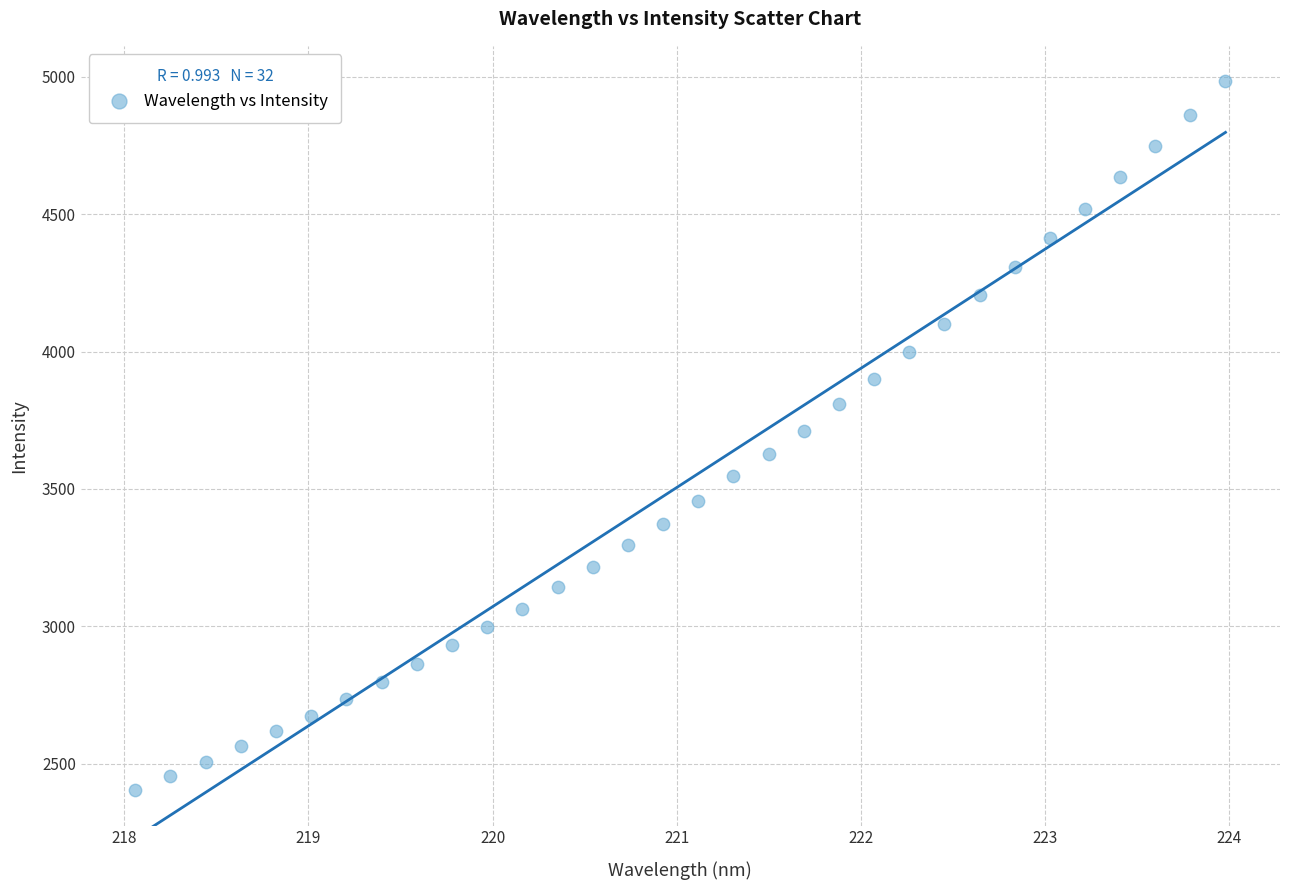

What is the range of Y values (max minus min)?

2578.5